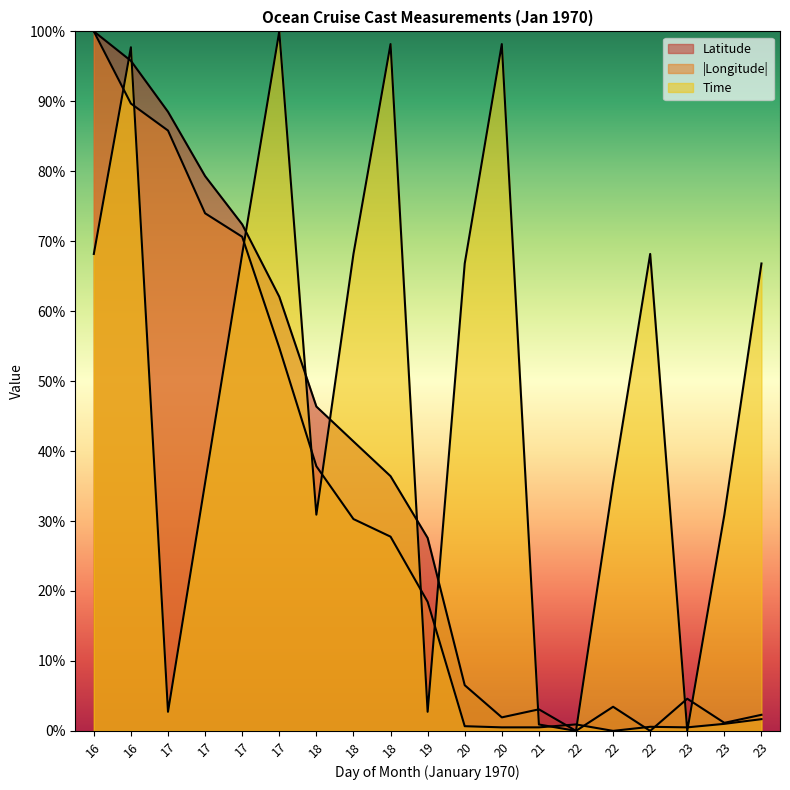

Where is the first local maximum for Latitude?

21